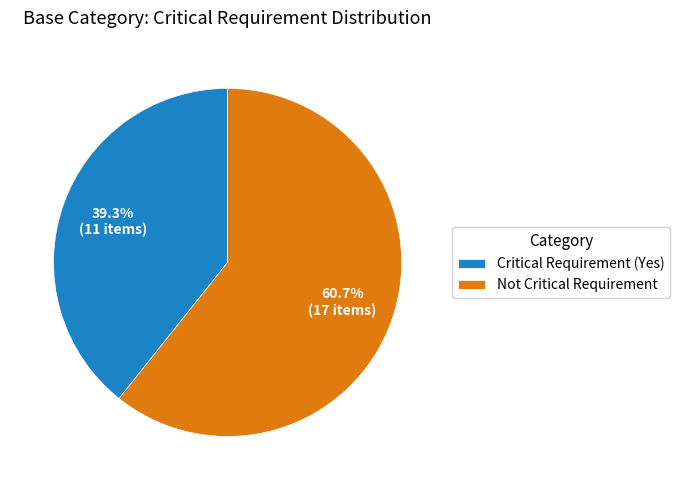

To the nearest percent, what portion does Not Critical Requirement represent?

61%